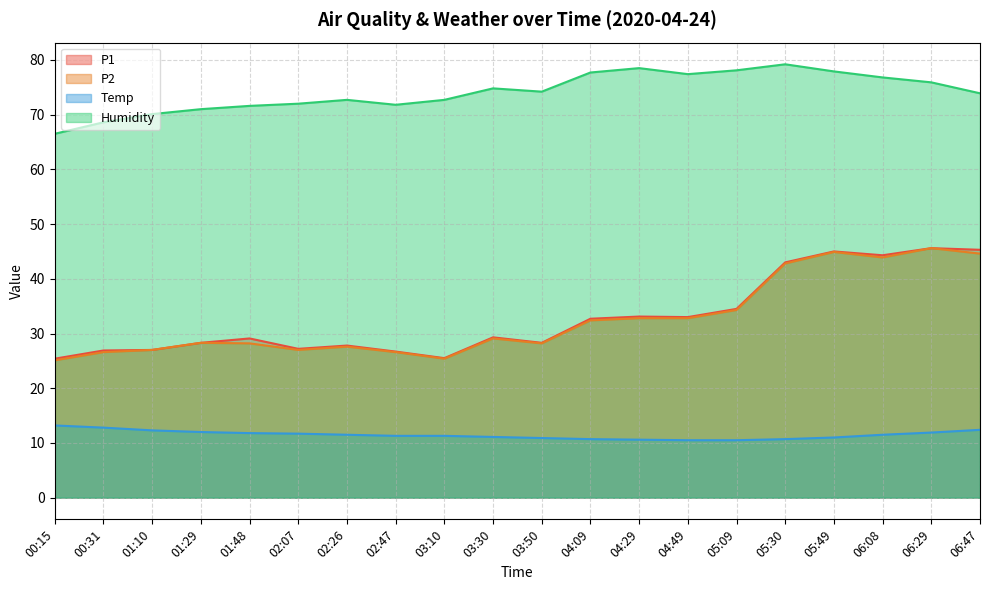

Between 02:07 and 04:29, which series saw the biggest shift?

Humidity